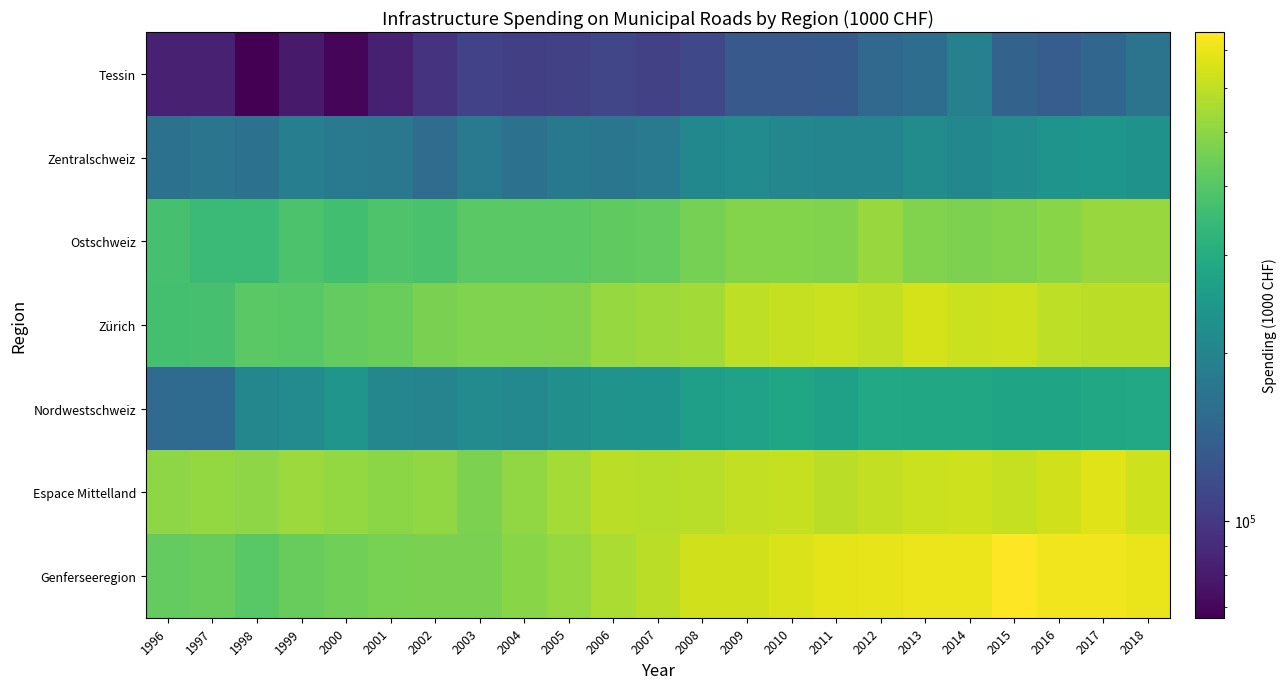

What is the maximum value shown in the chart?

754852